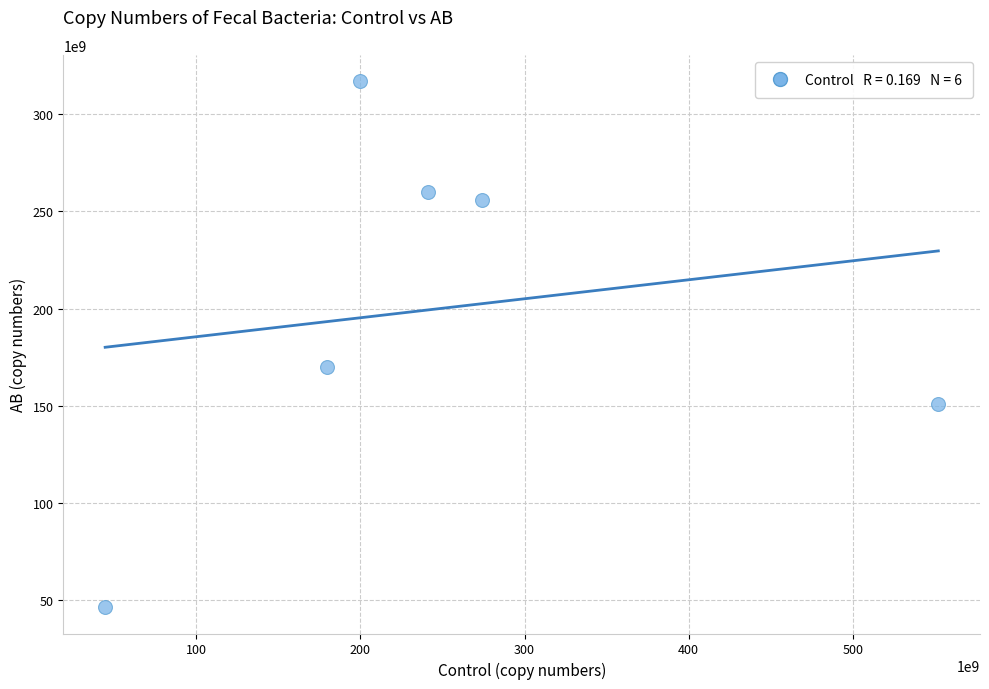

What is the range of Y values (max minus min)?

270500000000